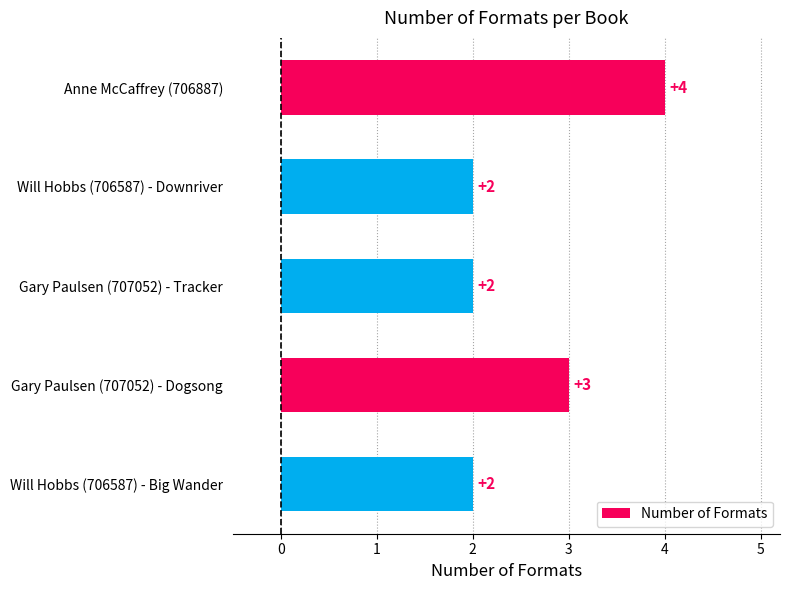

What is the sum of all values?

13